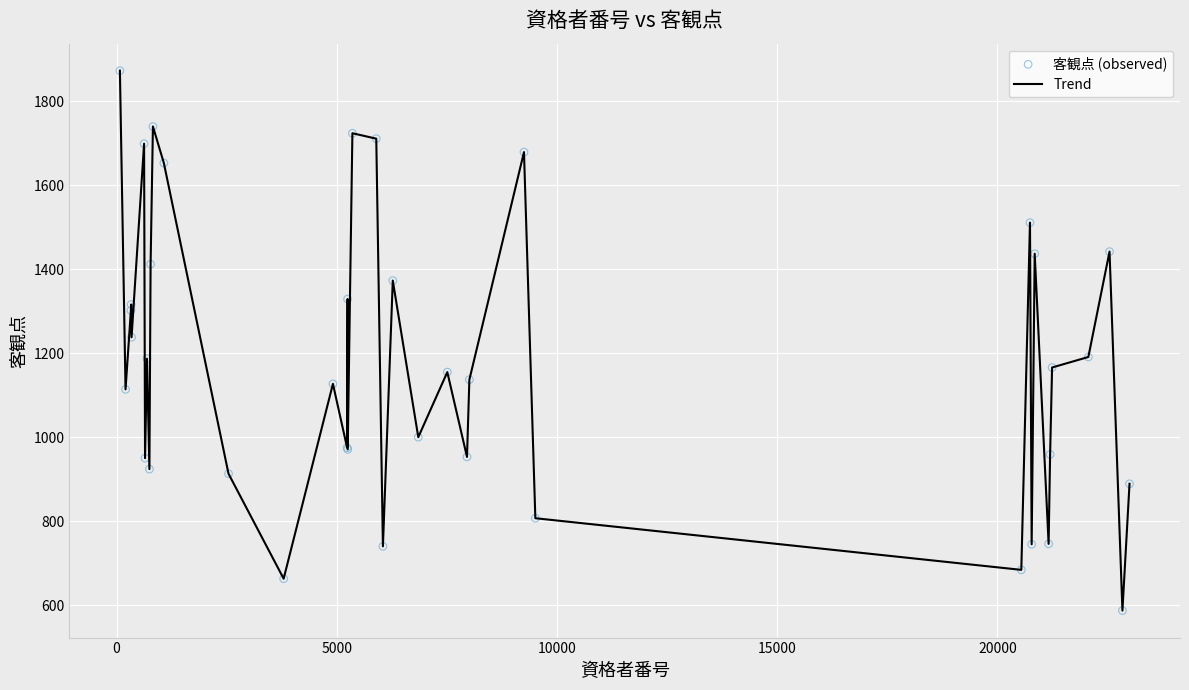

What is the minimum value shown in the chart?

587